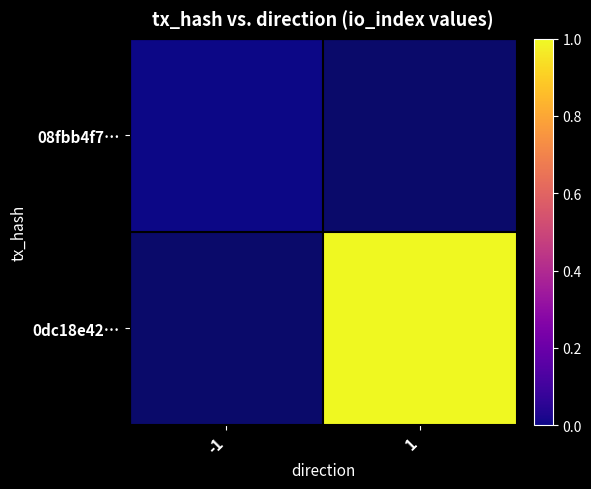

Which category has the highest value across all series?

1